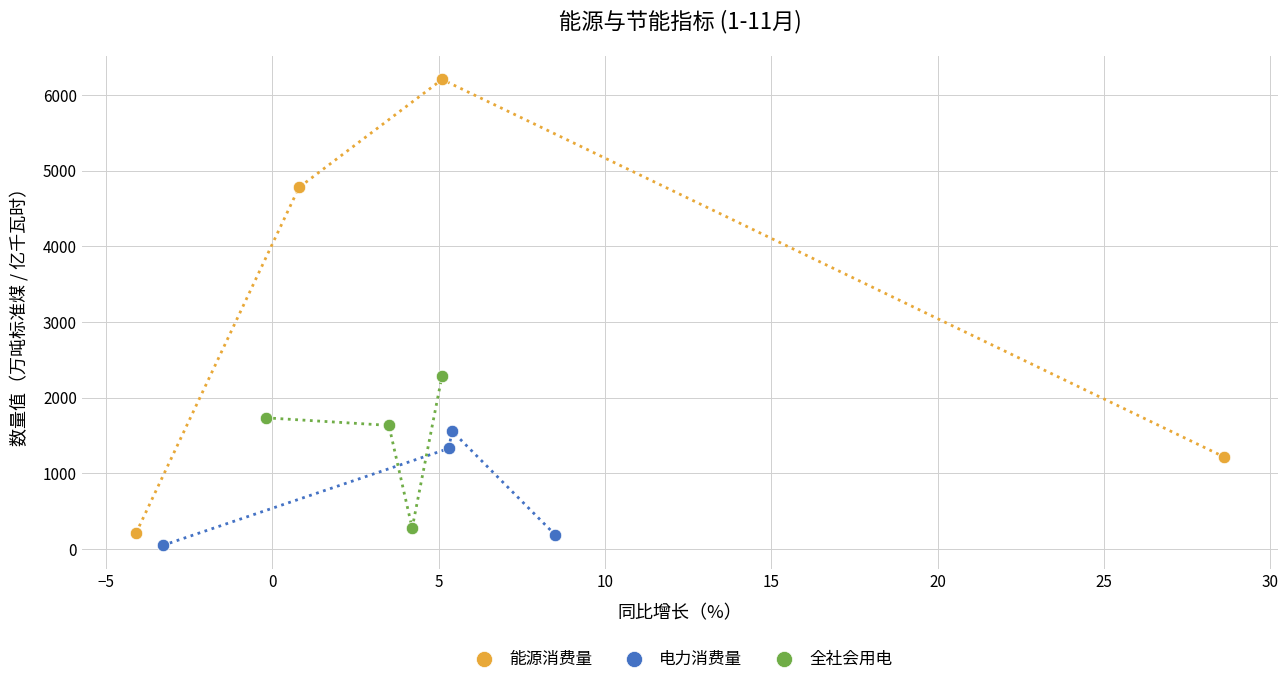

What are all the series names shown in the legend?

能源消费量, 电力消费量, 全社会用电